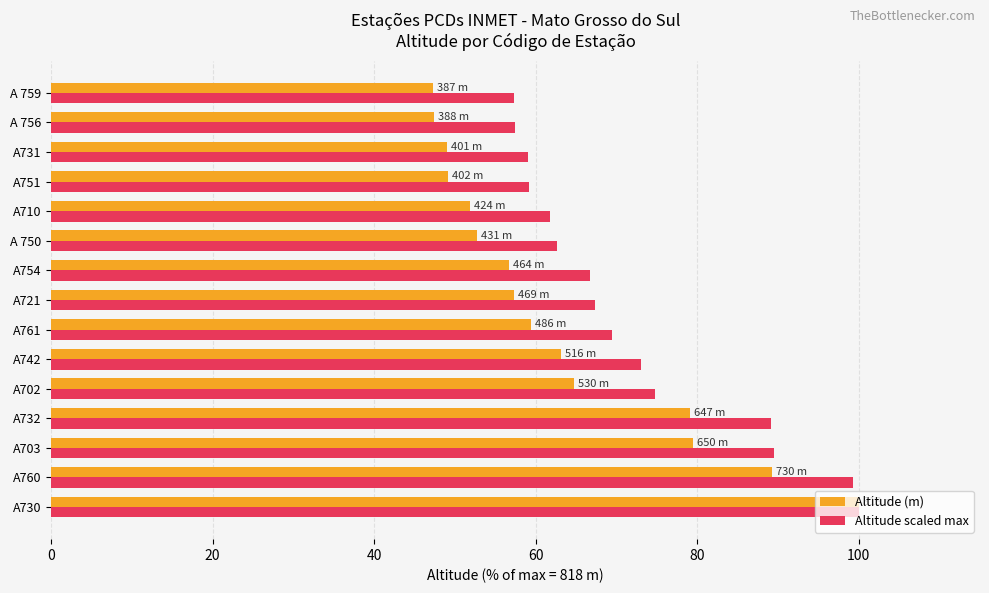

Which series has the largest range (max minus min)?

Altitude (m)